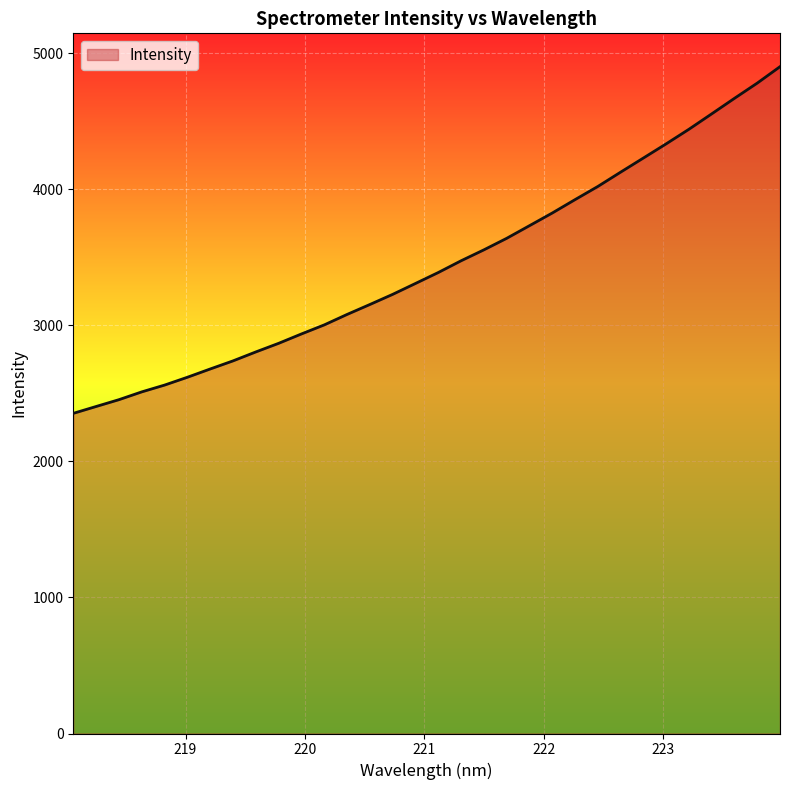

What is the smallest value displayed?

2353.1